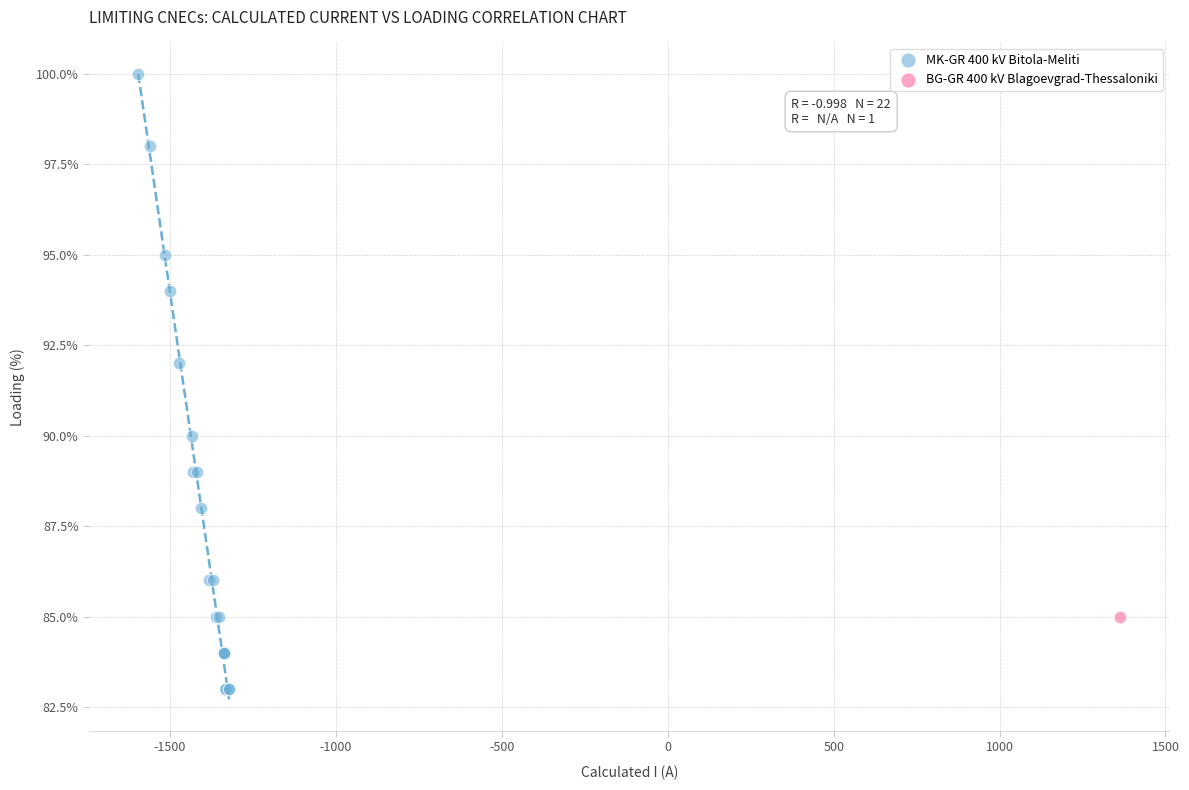

What are all the series names shown in the legend?

MK-GR 400 kV Bitola-Meliti, BG-GR 400 kV Blagoevgrad-Thessaloniki